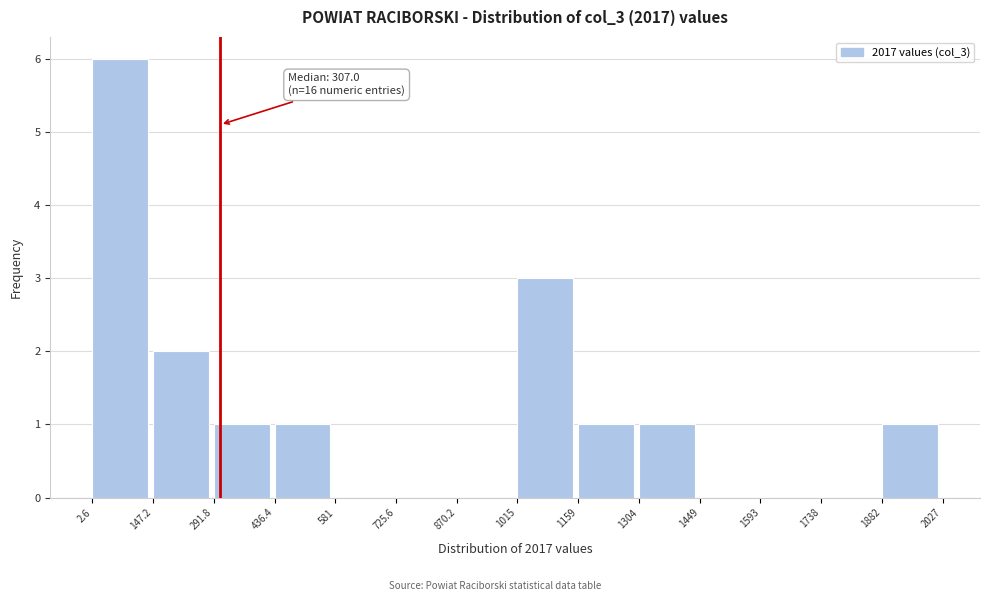

Over which range of the x-axis is the bar tallest?

2.6 to 147.2